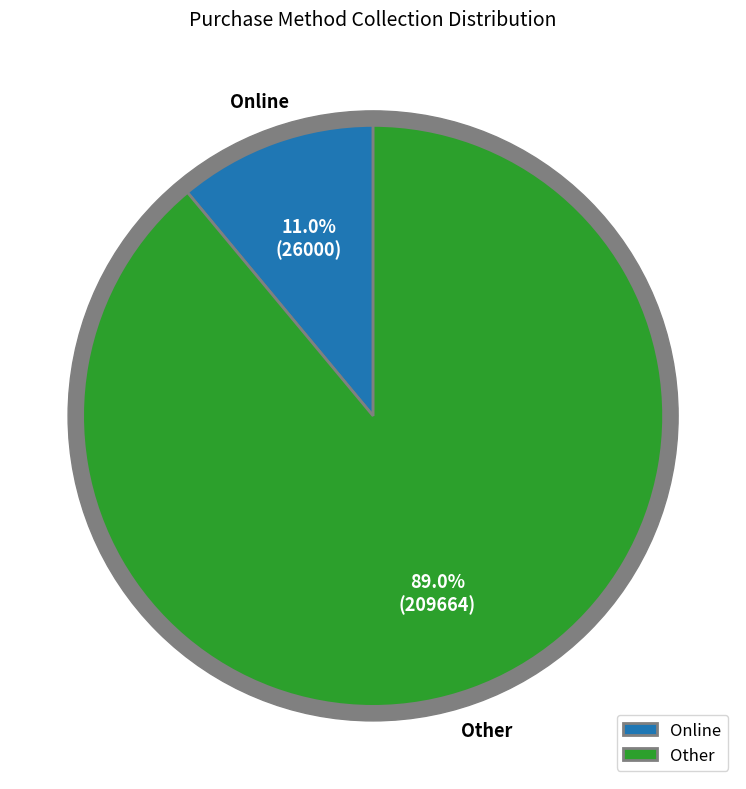

Does Online represent more than half of the total?

No